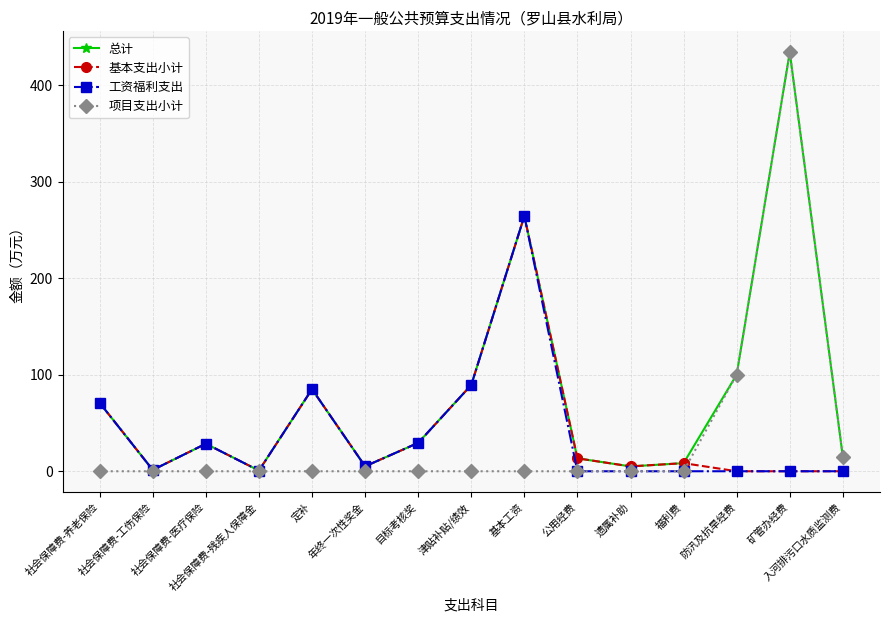

At which label does 工资福利支出 first exceed 1?

社会保障费-养老保险